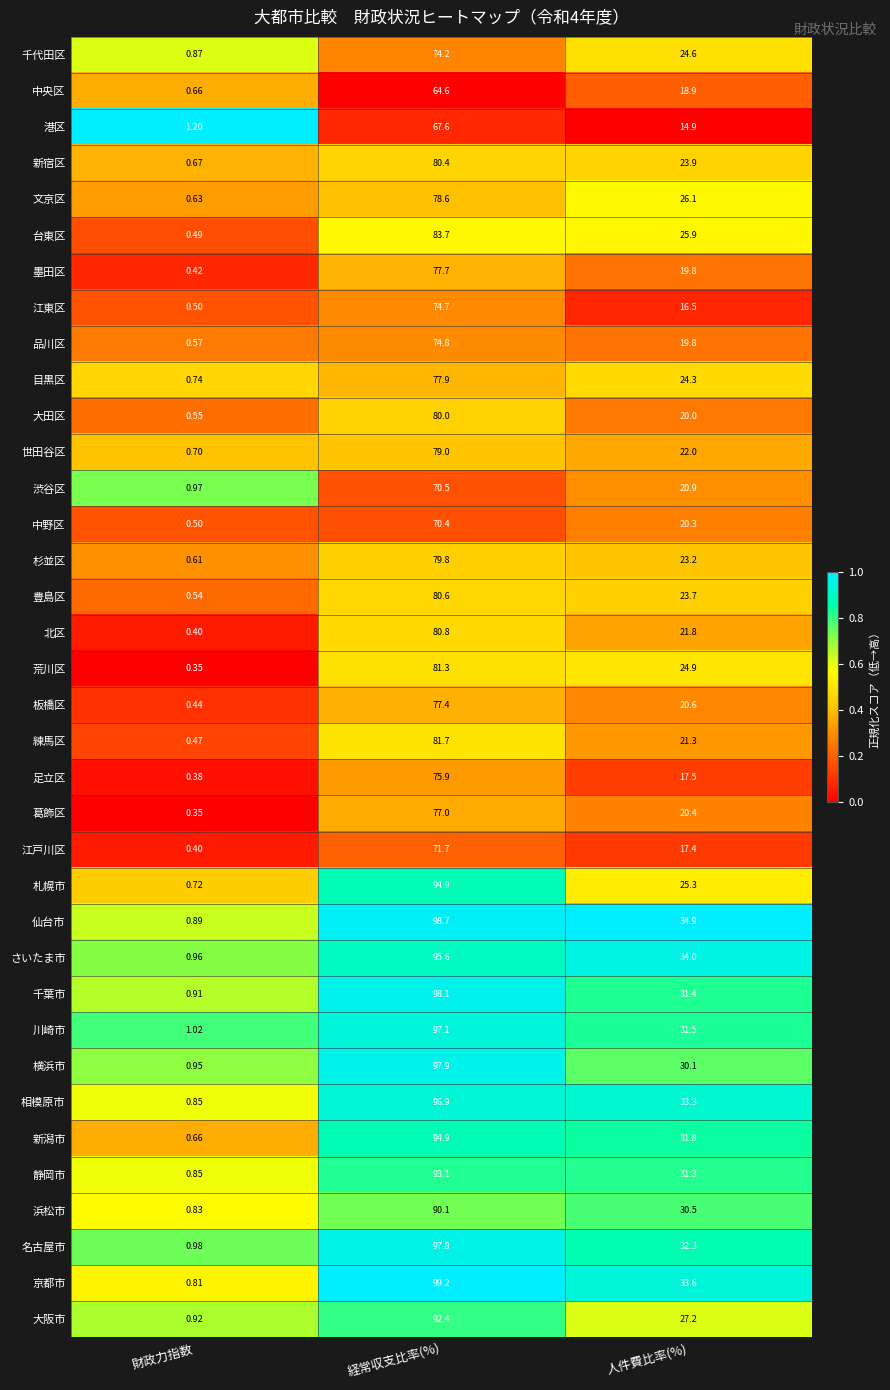

Which series has the largest total across all categories?

仙台市